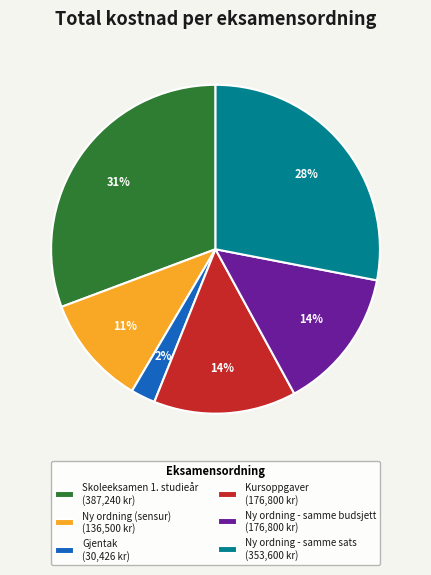

Do Kursoppgaver (176,800 kr) and Ny ordning - samme sats (353,600 kr) together represent more than half of the pie?

No